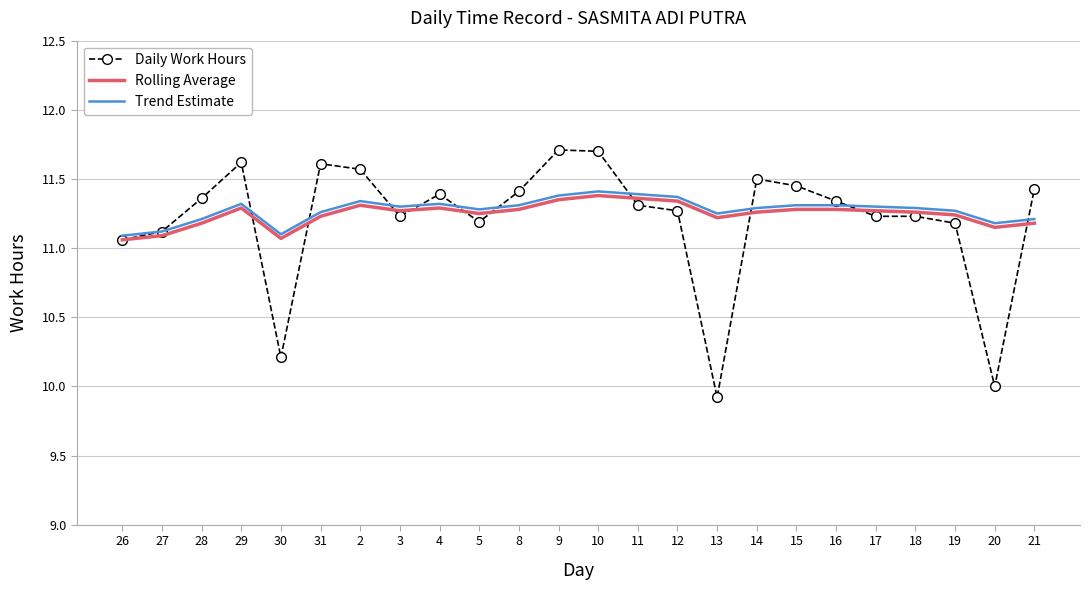

At how many categories does at least one series exceed 10?

24